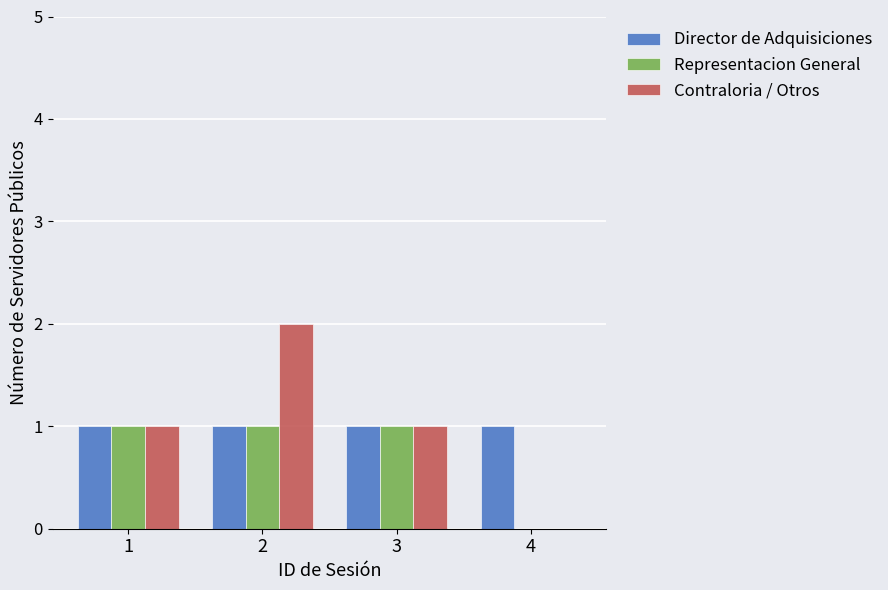

The Director de Adquisiciones series shows 2 at 4. True or false?

False